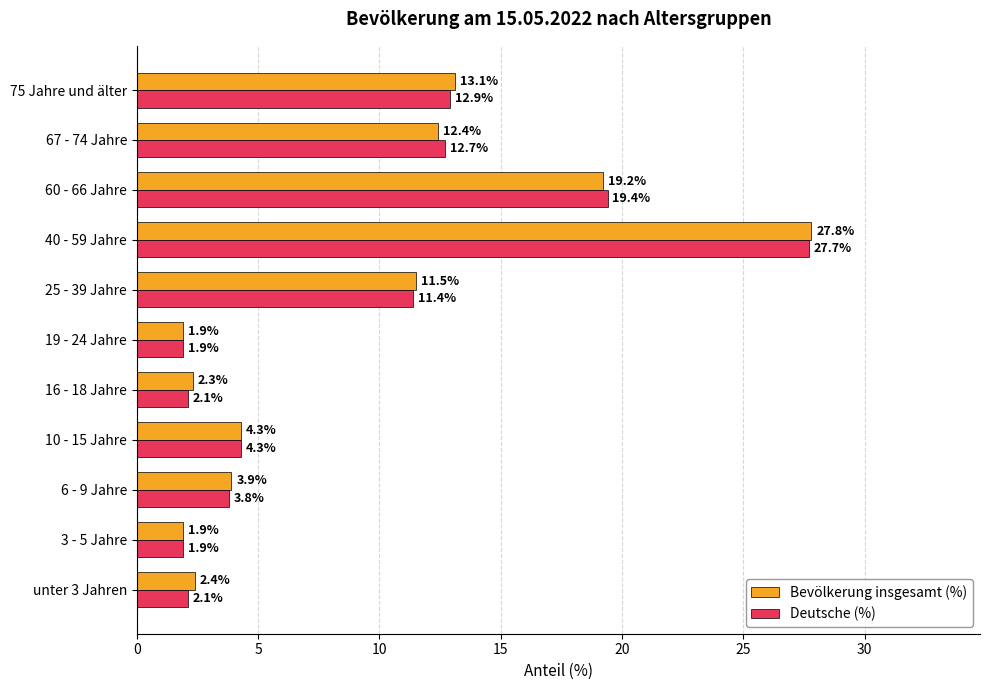

Where is Deutsche (%) nearest to the value 14?

75 Jahre und älter